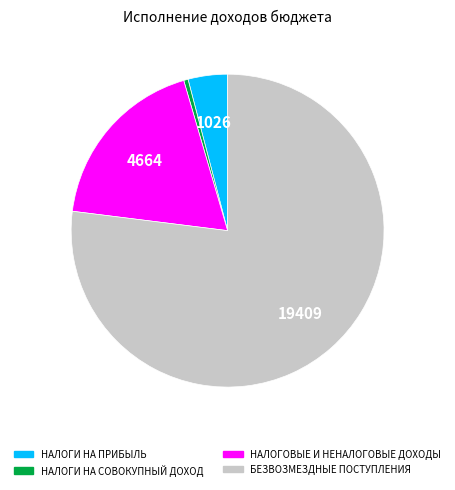

What is the smallest slice in the pie chart?

НАЛОГИ НА СОВОКУПНЫЙ ДОХОД